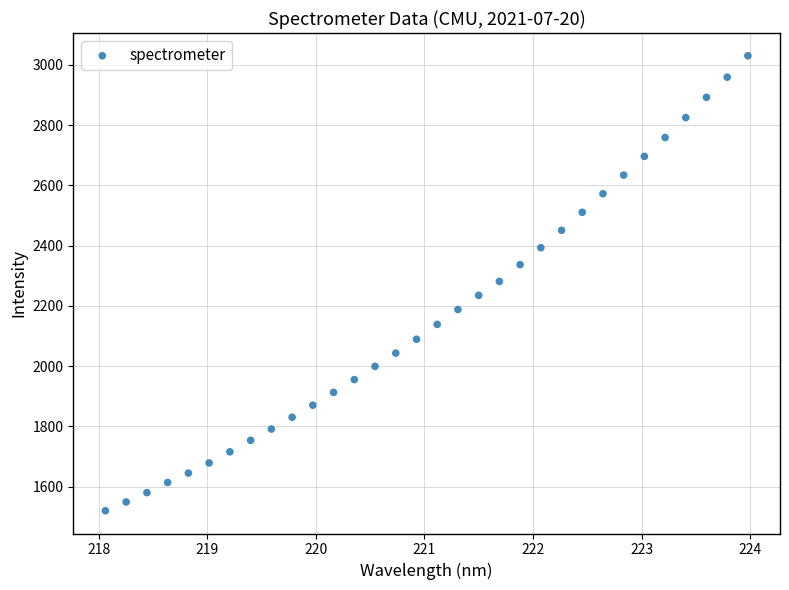

What is the range of Y values (max minus min)?

1509.4